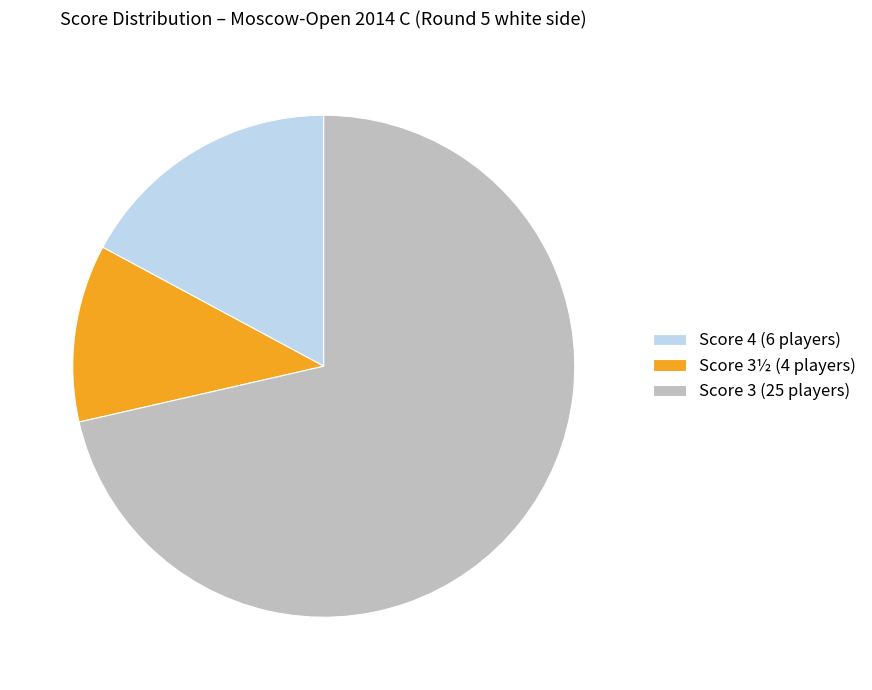

Count the number of slices in the pie.

3